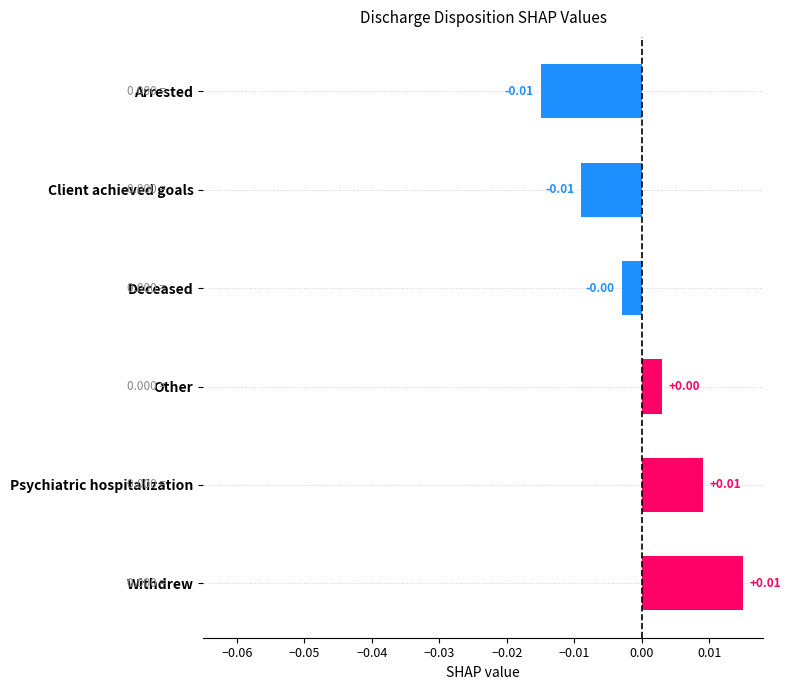

Does the chart contain stacked bars?

No